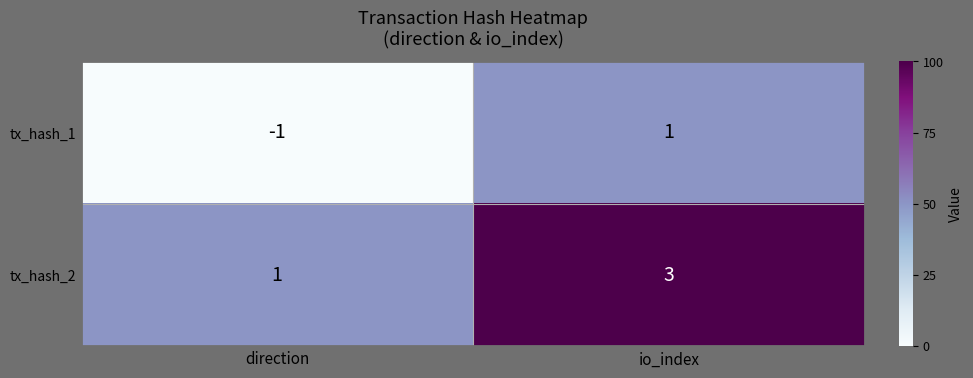

At which label is tx_hash_2 closest to 2?

direction